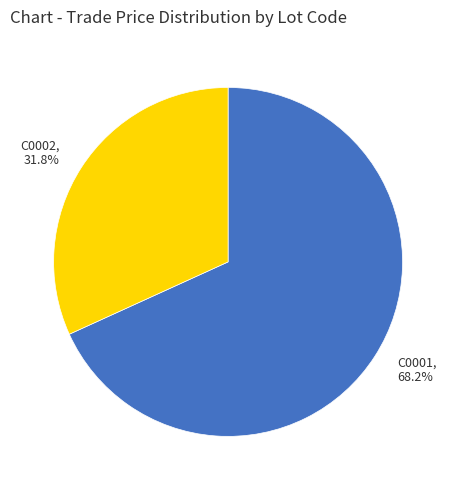

Rank the categories by value from highest to lowest.

C0001, C0002